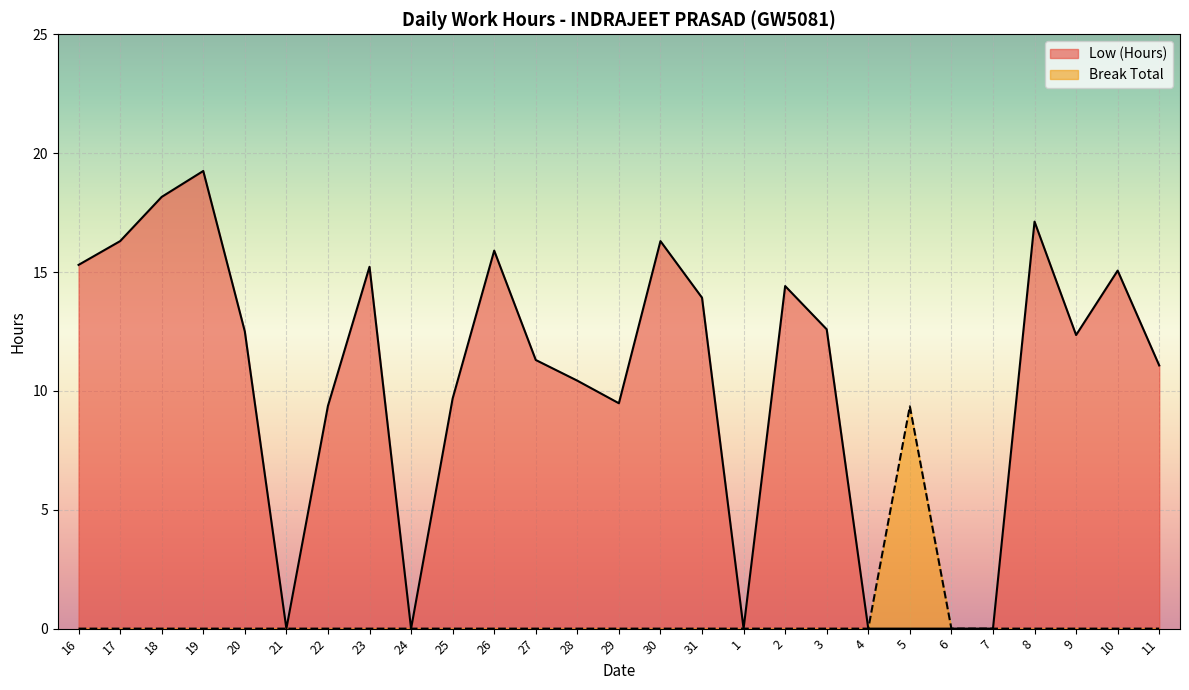

At how many categories does at least one series exceed 6?

21